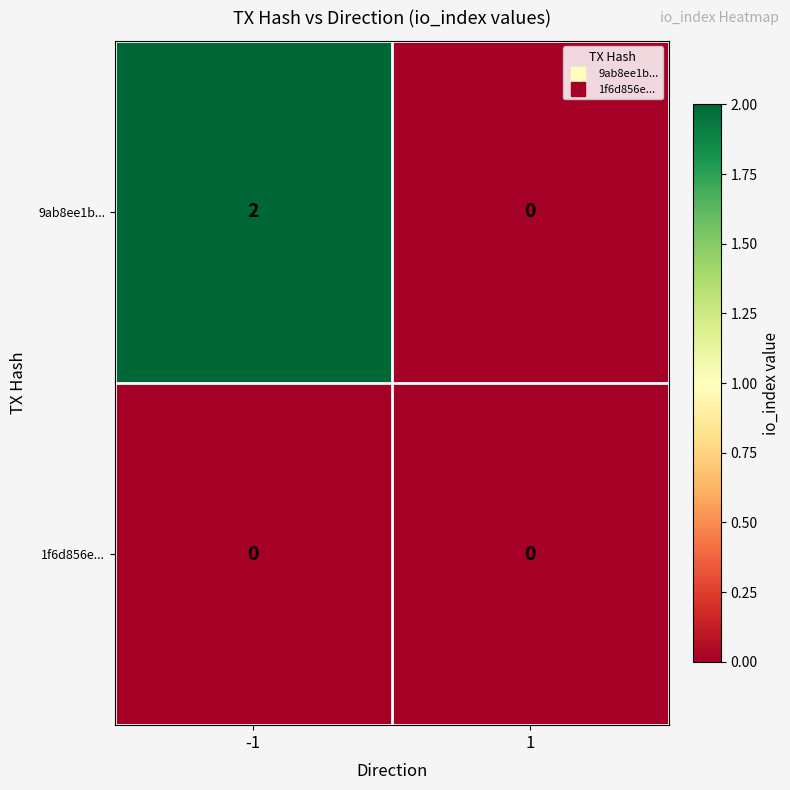

Which series has the largest range (max minus min)?

9ab8ee1b...